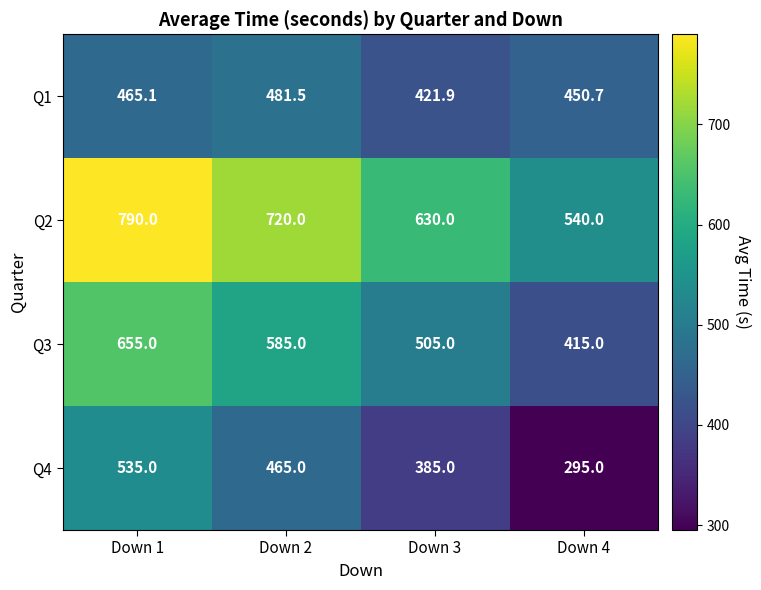

What is the approximate value of Q1 at Down 1?

465.1